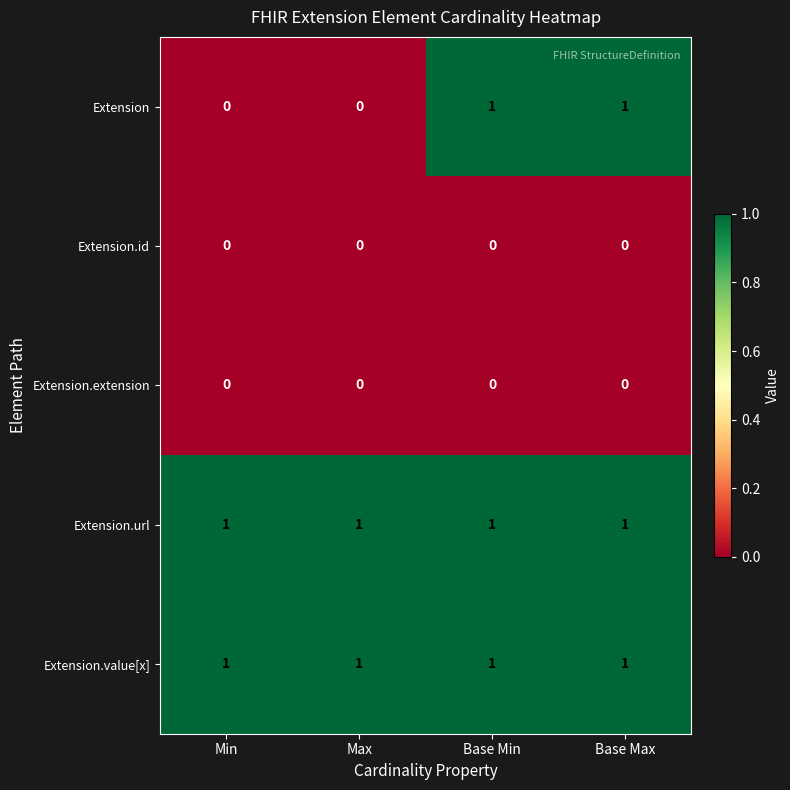

Which series has the largest range (max minus min)?

Extension